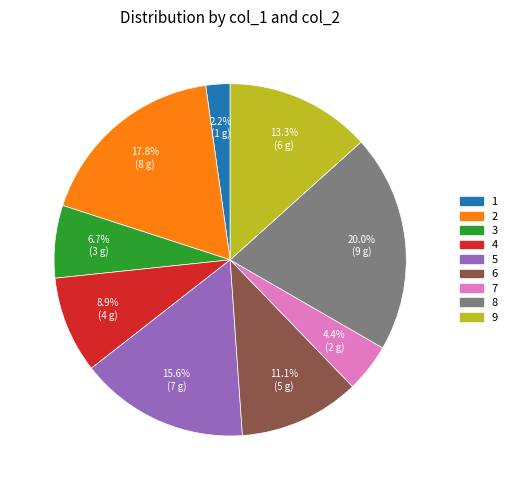

Approximately how many times larger is the value at 4 compared to 8?

0.4